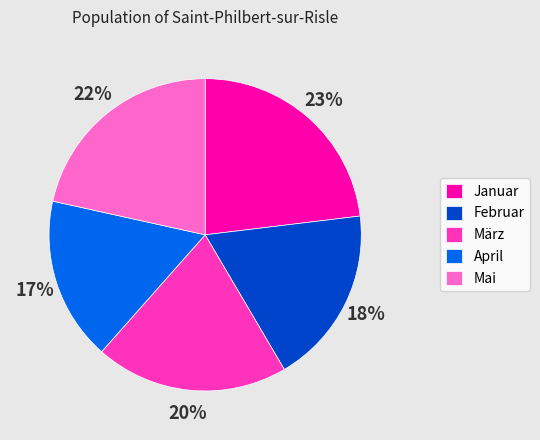

Which slice is the smallest?

April